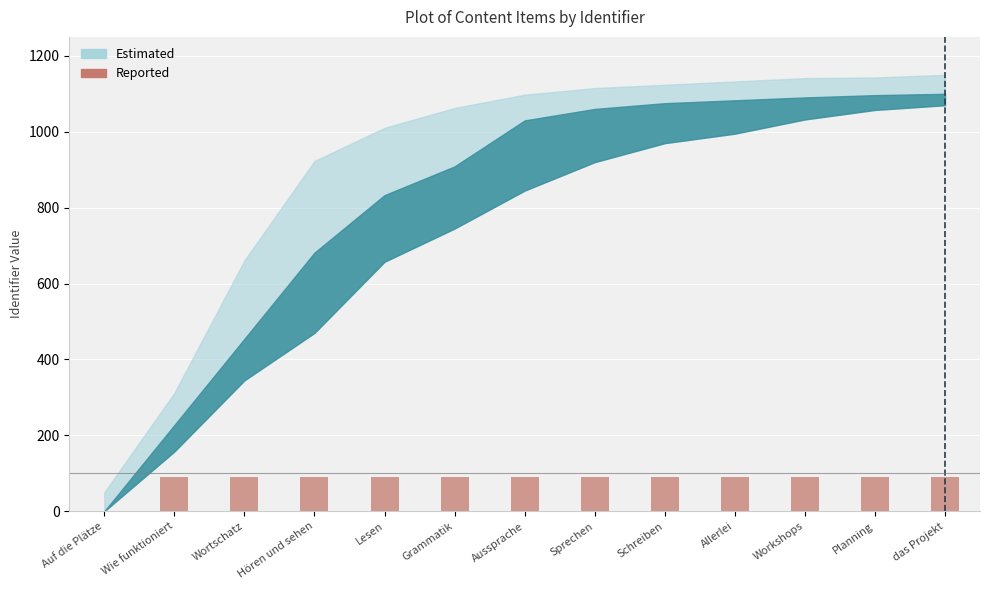

Between Workshops and Auf die Plätze, which is larger?

Workshops